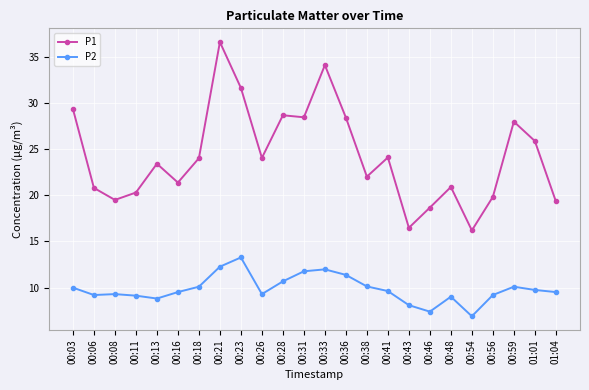

In P1, how many points are lower than both neighbors (excluding endpoints)?

7